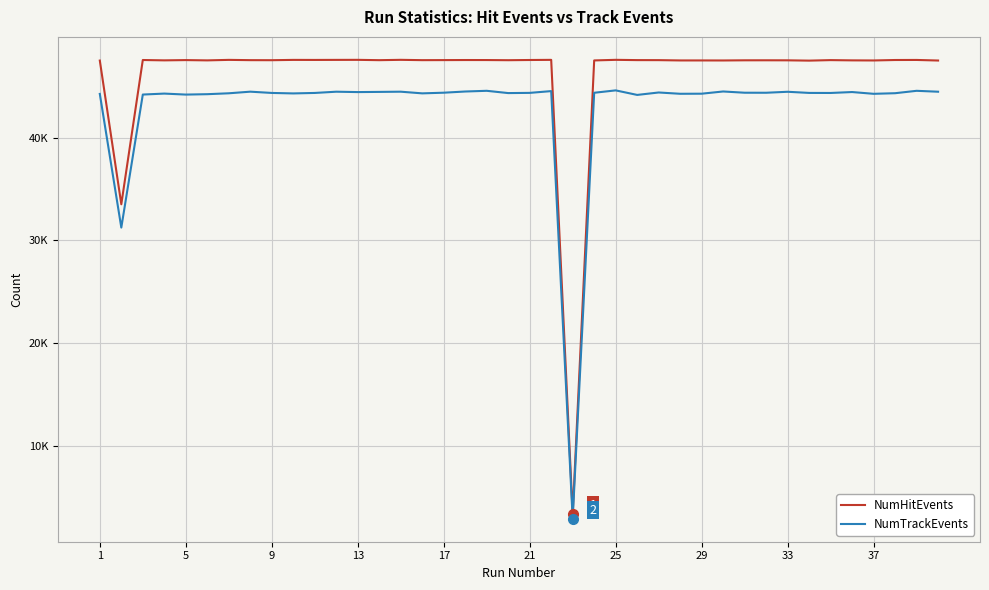

What is the highest value of the NumHitEvents series?

47565